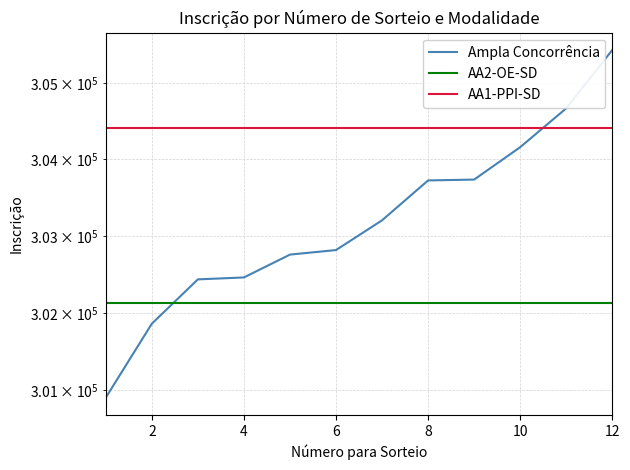

True or false: AA1-PPI-SD has a value of 433022 at 0.

False